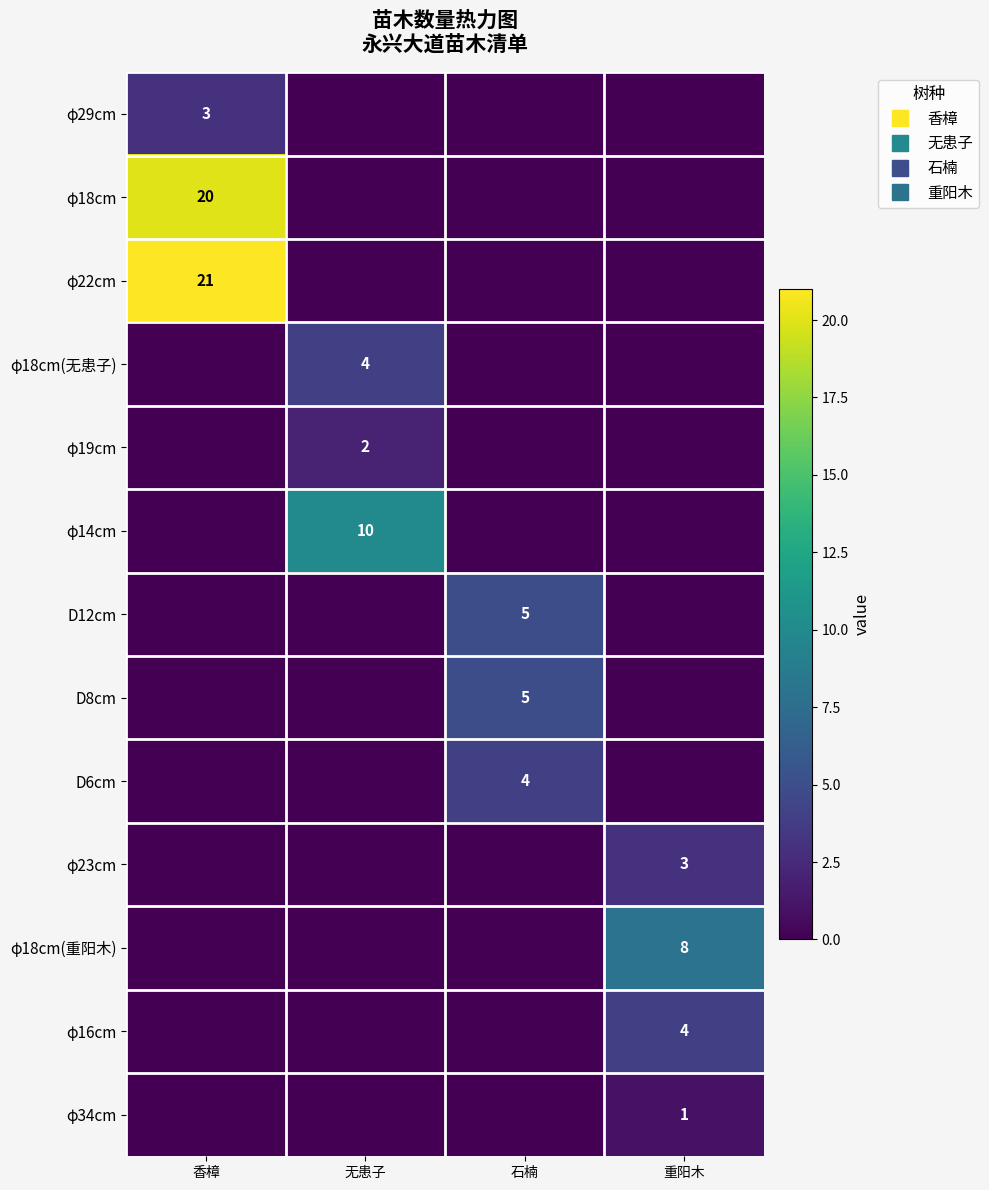

What value does the D8cm series have at 石楠?

5